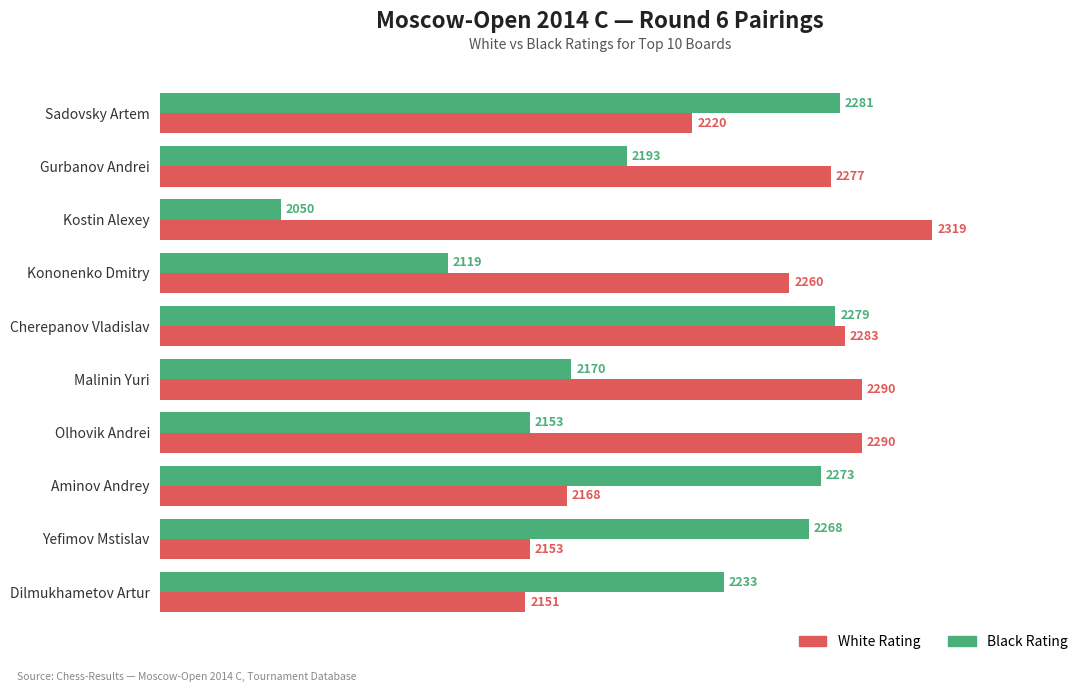

List the series in order of their overall mean, lowest first.

Black Rating, White Rating